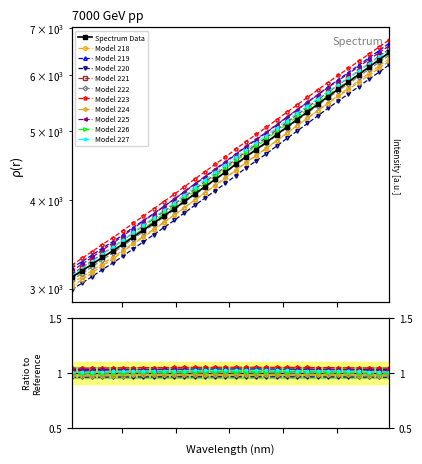

What is the label of the 9th point from the right?

222.4538